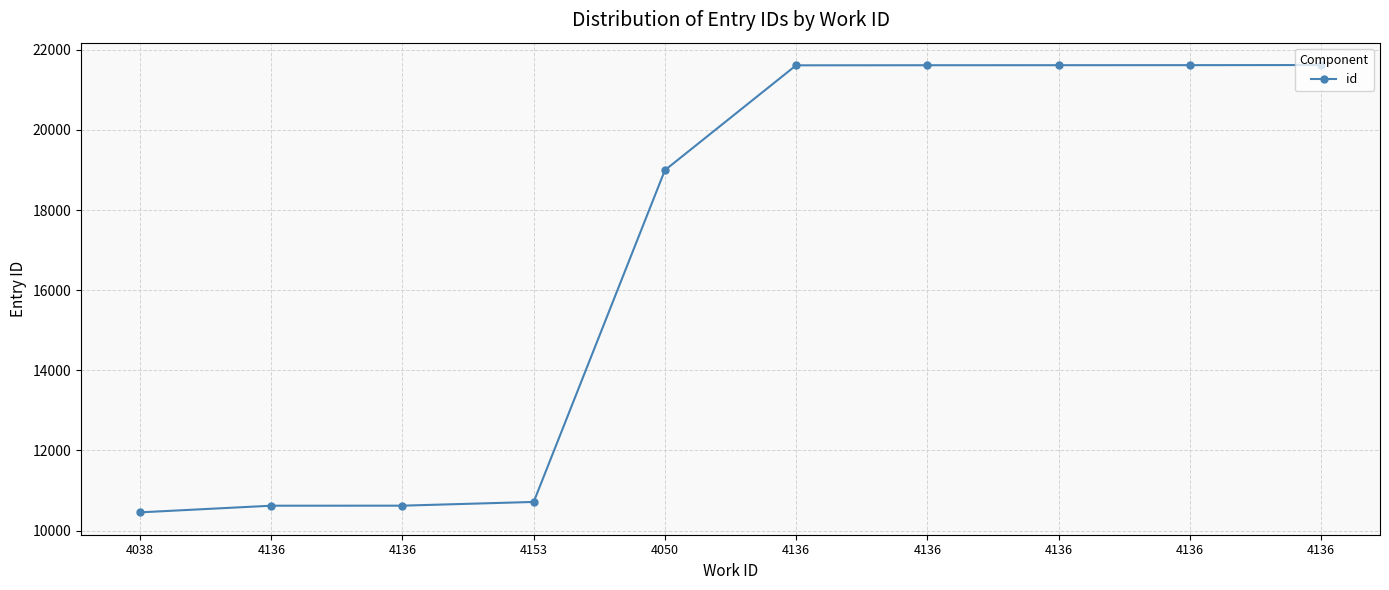

Is this an area chart (filled region under the line)?

No